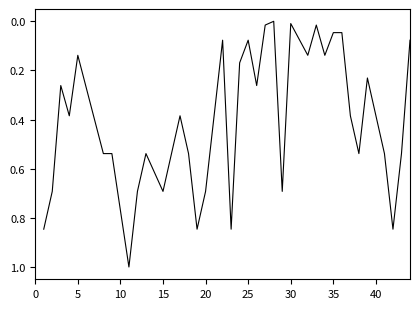

What is the maximum value shown in the chart?

1.0